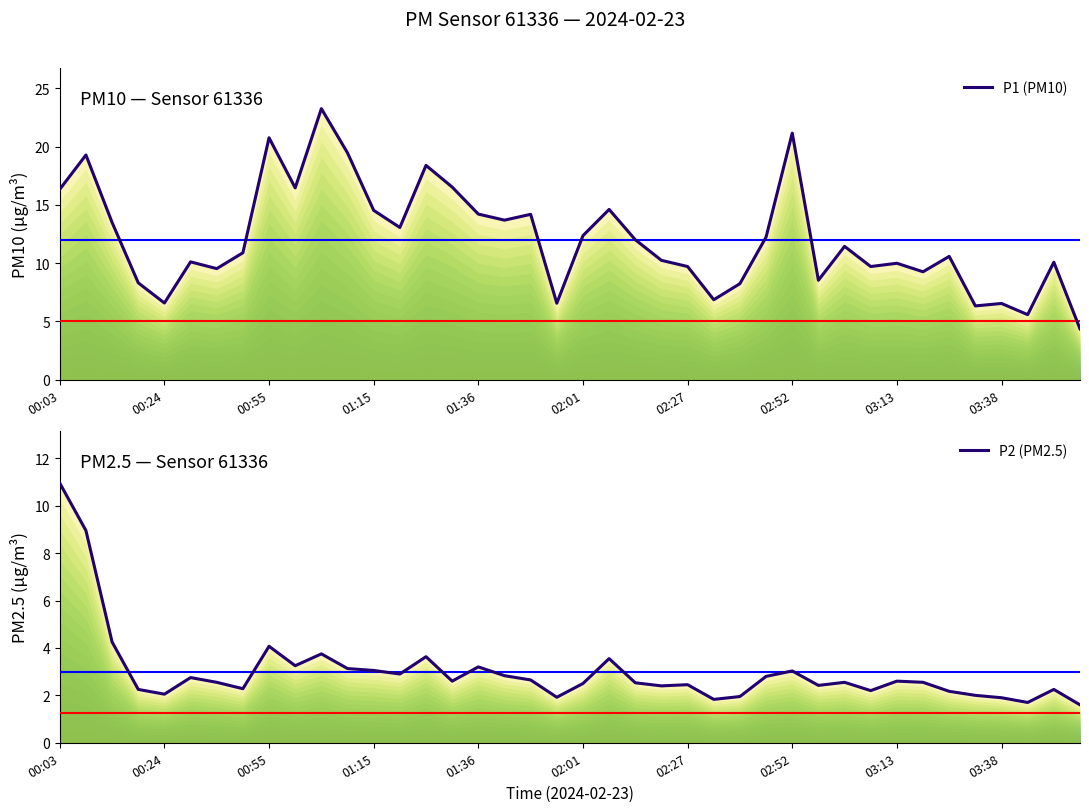

Is the value of P2 (PM2.5) at 24 greater than the value of P1 (PM10) at 26?

No